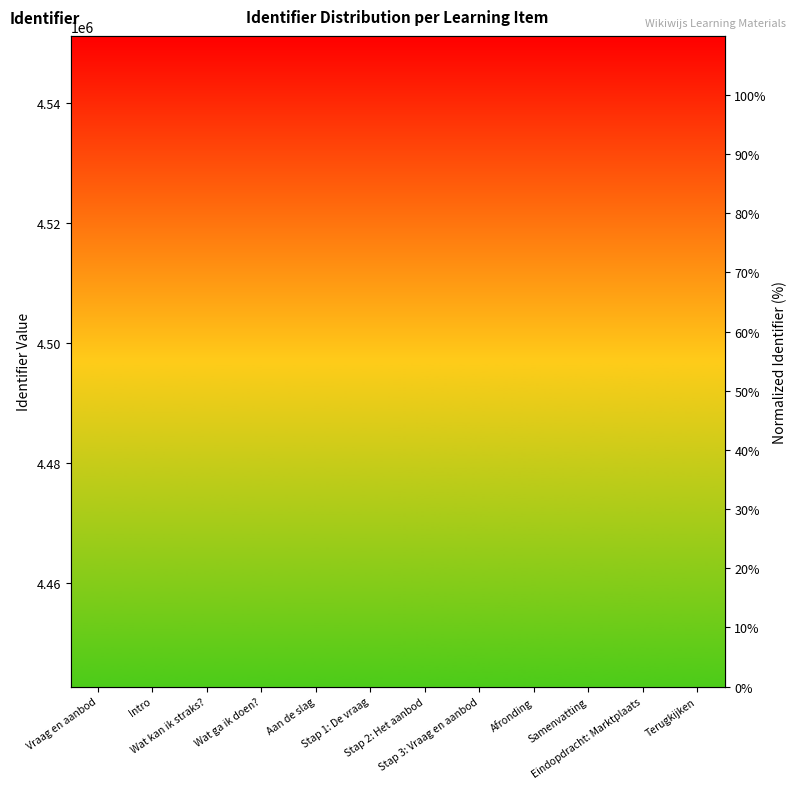

The value at Eindopdracht: Marktplaats is 137.1. True or false?

False